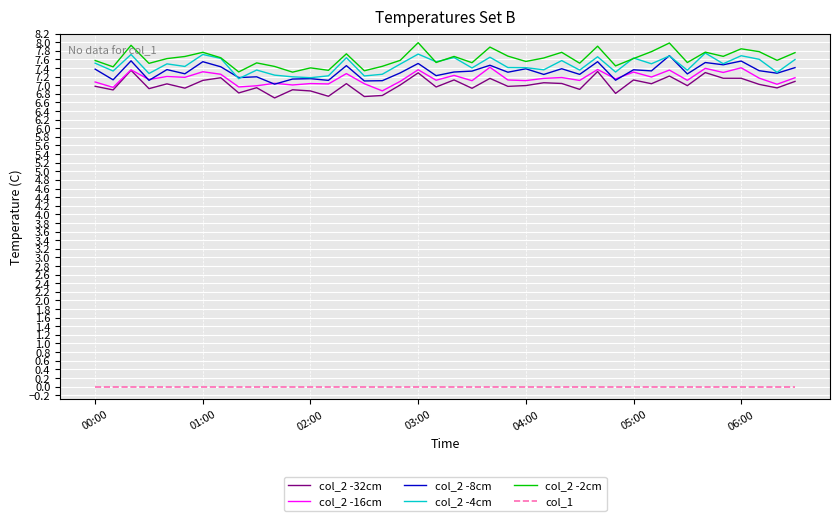

What is the difference between the maximum and minimum values in the col_2 -32cm series?

0.6